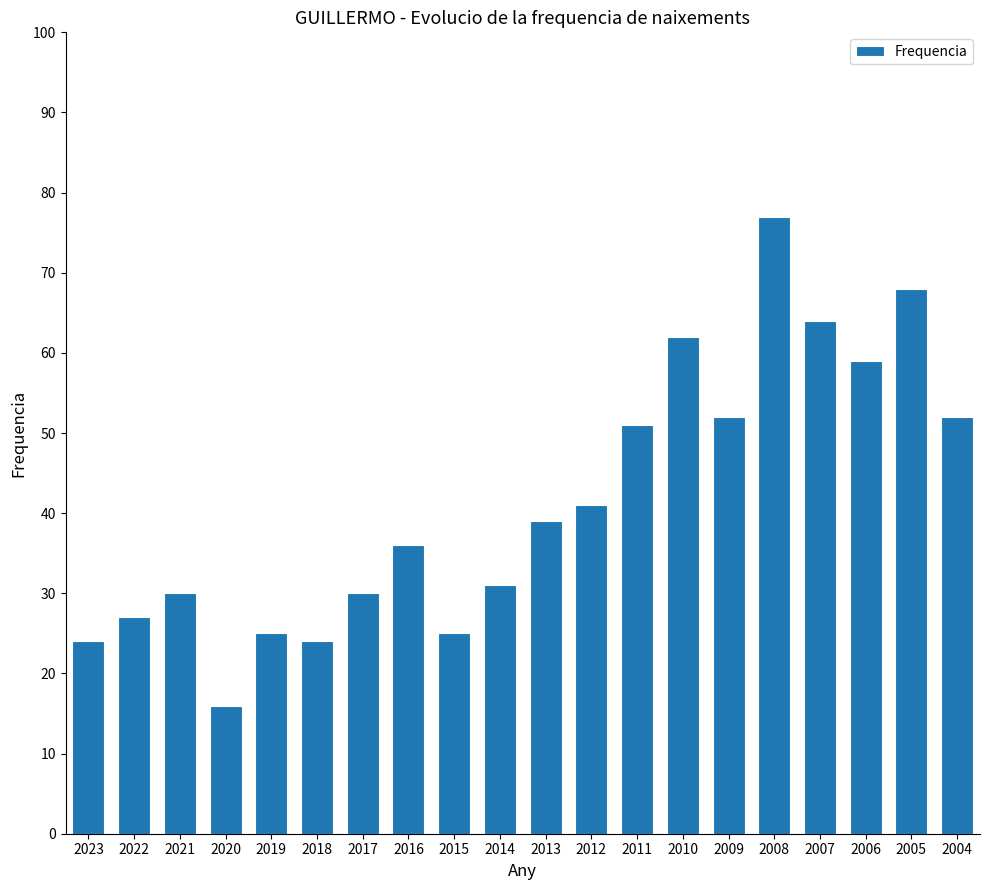

What is the greatest value displayed?

77